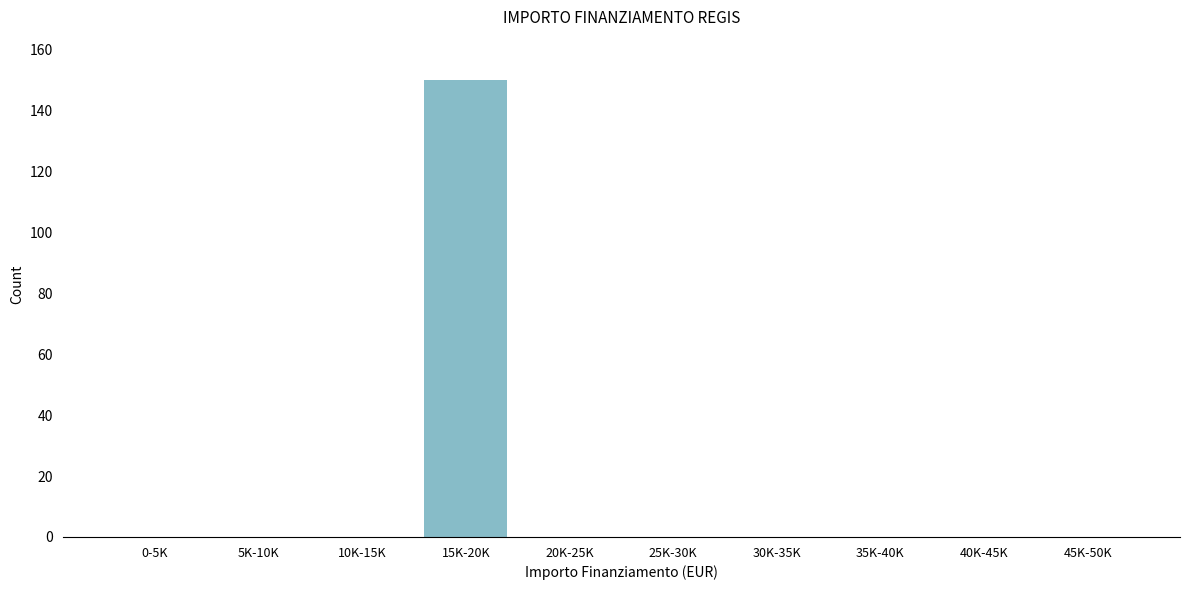

Reading left to right, list all the values displayed in this chart.

0-5K=0	5K-10K=0	10K-15K=0	15K-20K=150	20K-25K=0	25K-30K=0	30K-35K=0	35K-40K=0	40K-45K=0	45K-50K=0